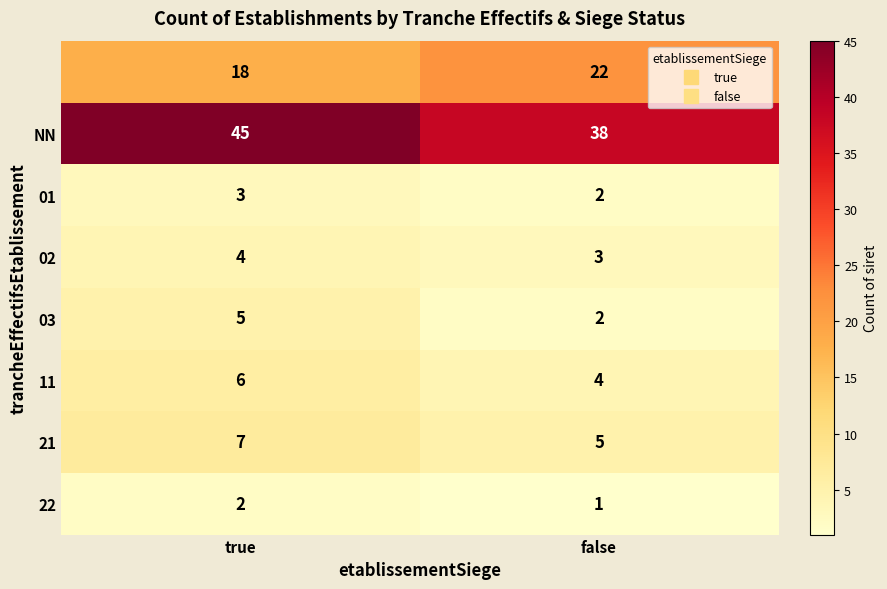

Which category has the highest value across all series?

true